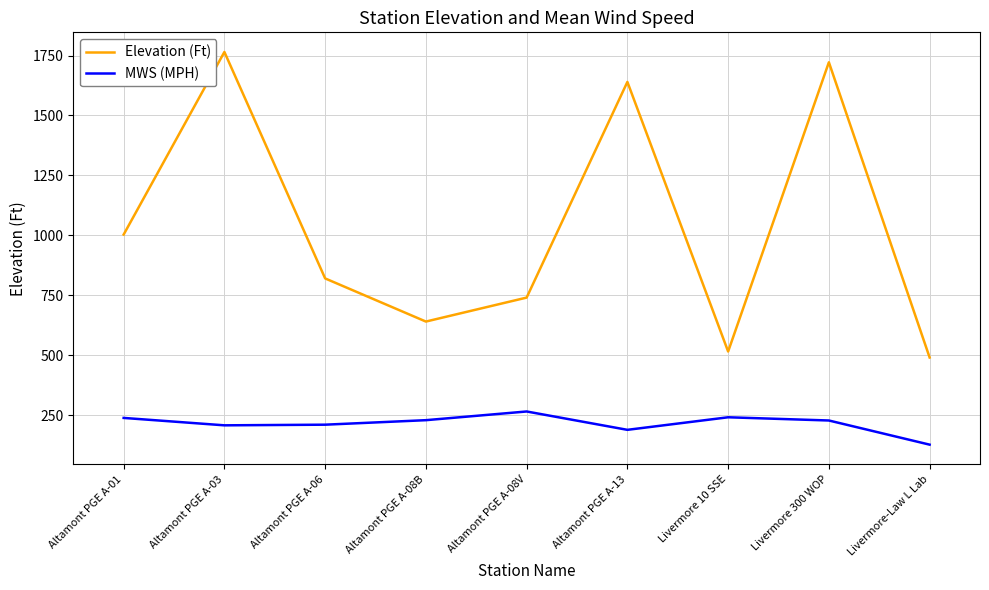

True or false: MWS (MPH) and Elevation (Ft) intersect in this chart.

False